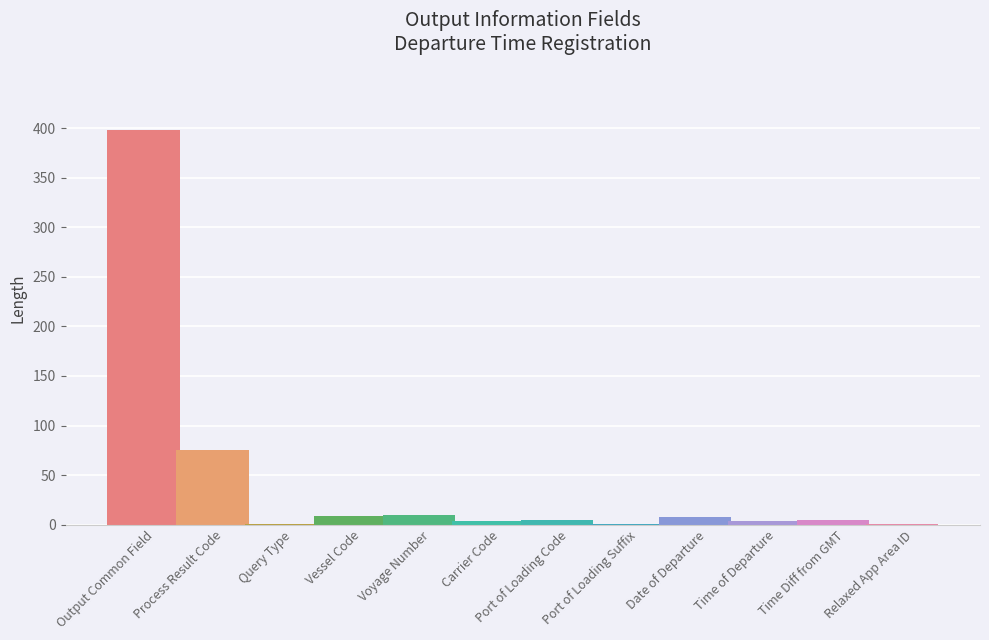

Is it true that the value at Voyage Number is 14?

False